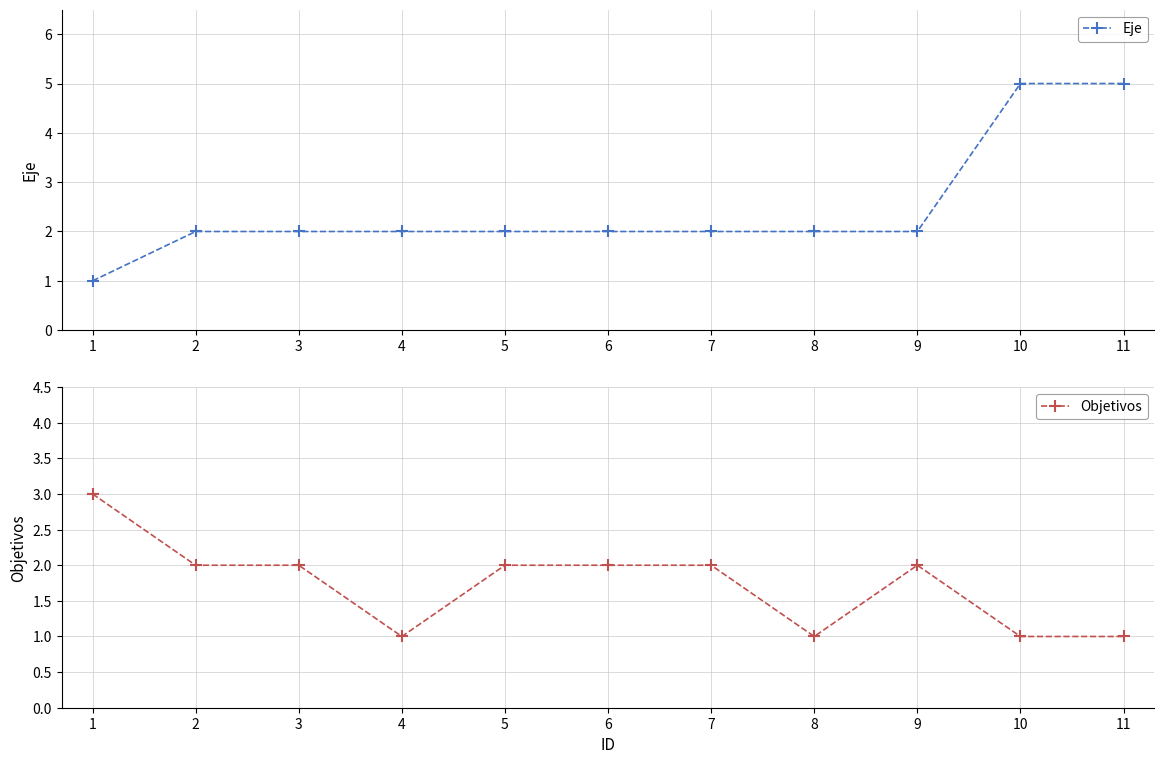

Reading left to right, transcribe all the data shown in this chart.

Eje: 1=1	2=2	3=2	4=2	5=2	6=2	7=2	8=2	9=2	10=5	11=5
Objetivos: 1=3	2=2	3=2	4=1	5=2	6=2	7=2	8=1	9=2	10=1	11=1